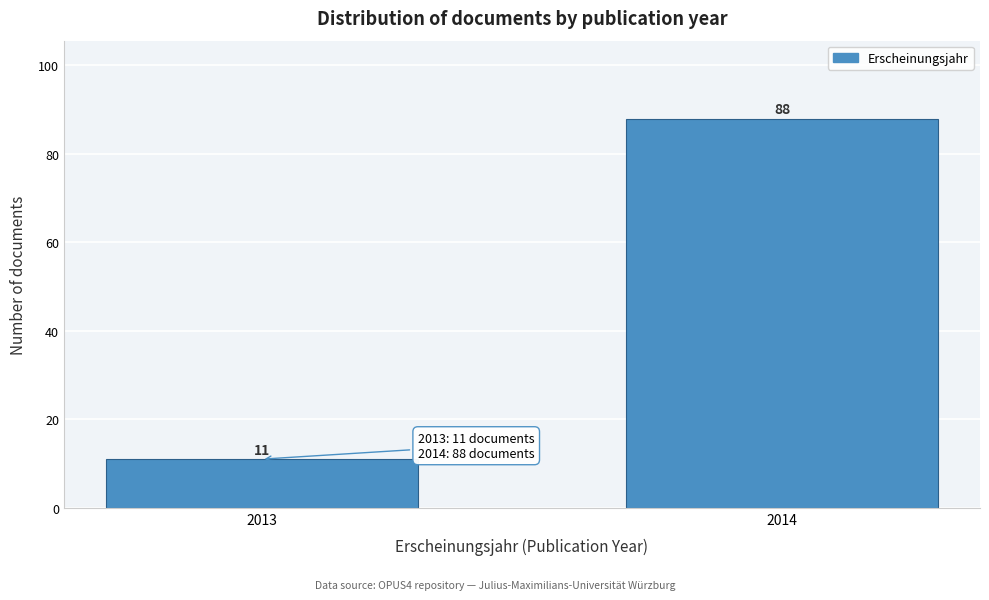

Reading left to right, list all the values displayed in this chart.

11	88